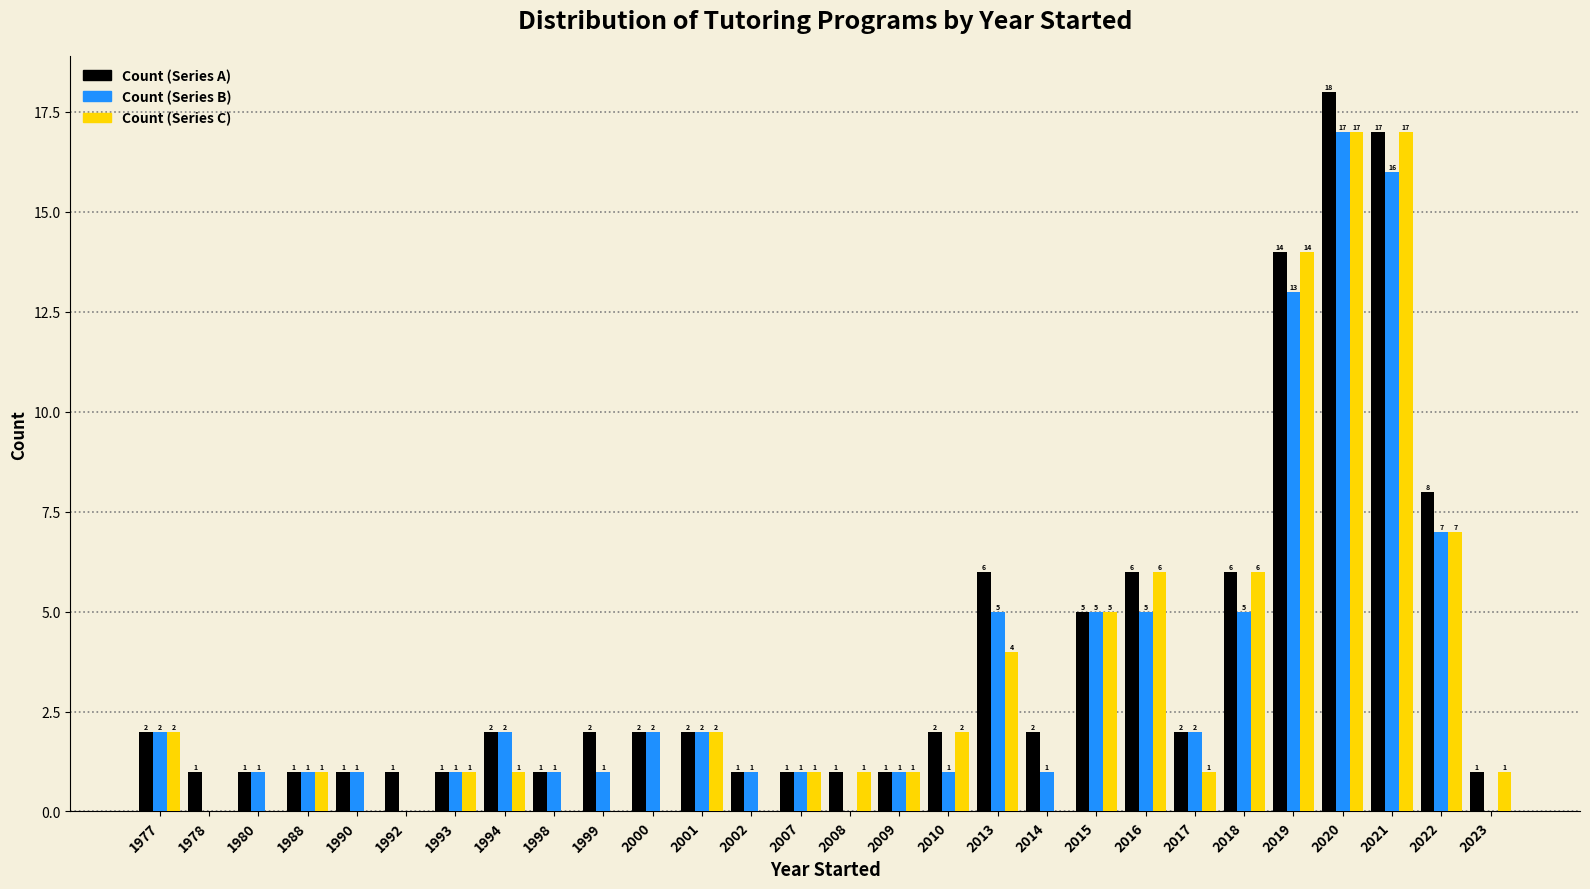

Reading left to right, extract all data points from this chart.

Count (Series A): 1977=2	1978=1	1980=1	1988=1	1990=1	1992=1	1993=1	1994=2	1998=1	1999=2	2000=2	2001=2	2002=1	2007=1	2008=1	2009=1	2010=2	2013=6	2014=2	2015=5	2016=6	2017=2	2018=6	2019=14	2020=18	2021=17	2022=8	2023=1
Count (Series B): 1977=2	1978=0	1980=1	1988=1	1990=1	1992=0	1993=1	1994=2	1998=1	1999=1	2000=2	2001=2	2002=1	2007=1	2008=0	2009=1	2010=1	2013=5	2014=1	2015=5	2016=5	2017=2	2018=5	2019=13	2020=17	2021=16	2022=7	2023=0
Count (Series C): 1977=2	1978=0	1980=0	1988=1	1990=0	1992=0	1993=1	1994=1	1998=0	1999=0	2000=0	2001=2	2002=0	2007=1	2008=1	2009=1	2010=2	2013=4	2014=0	2015=5	2016=6	2017=1	2018=6	2019=14	2020=17	2021=17	2022=7	2023=1